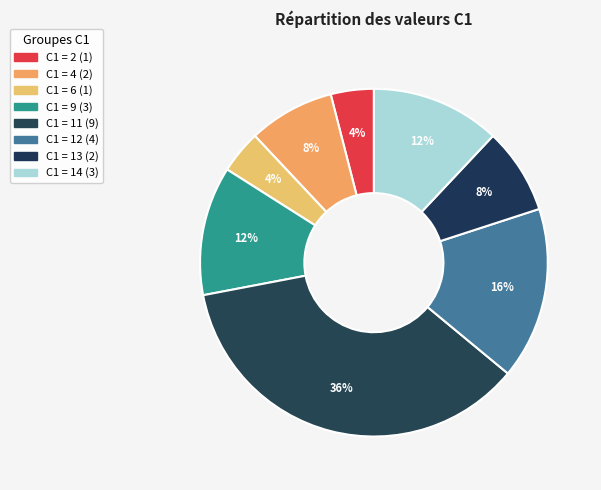

How many slices are in this pie chart?

8